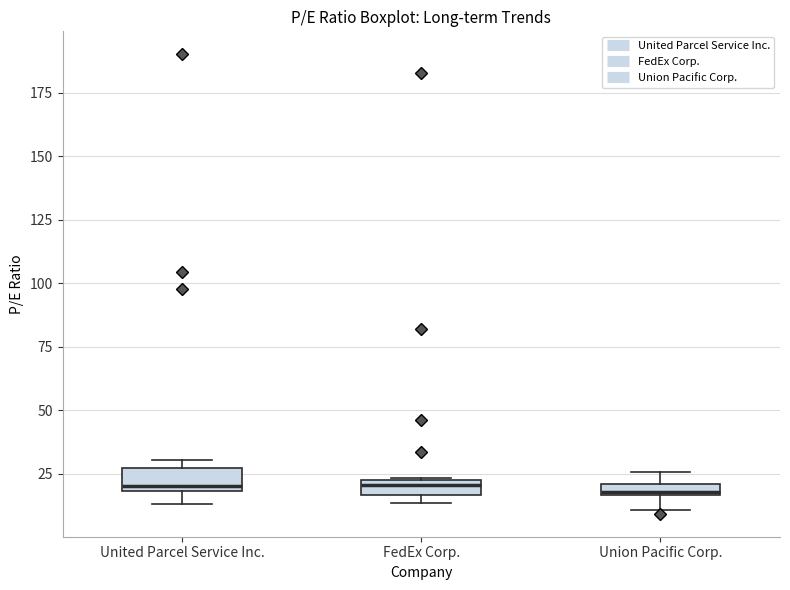

Where is the lower edge of the box for Union Pacific Corp. on the y-axis? The values are not printed on the chart, so give them approximately, as read against the axis.

15